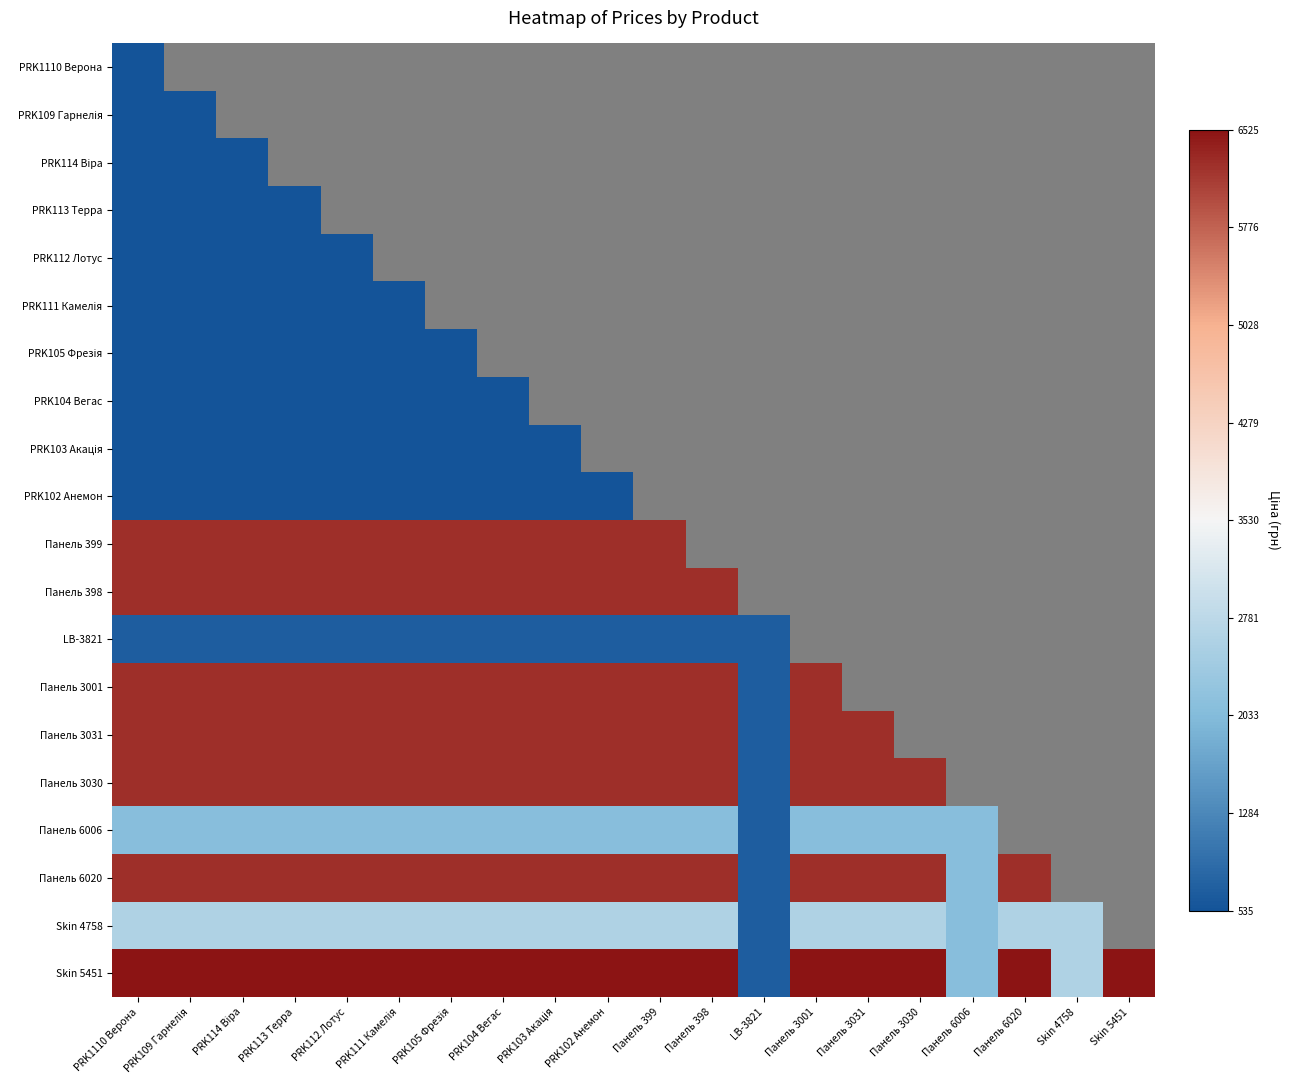

How many values in Панель 399 are above zero?

11